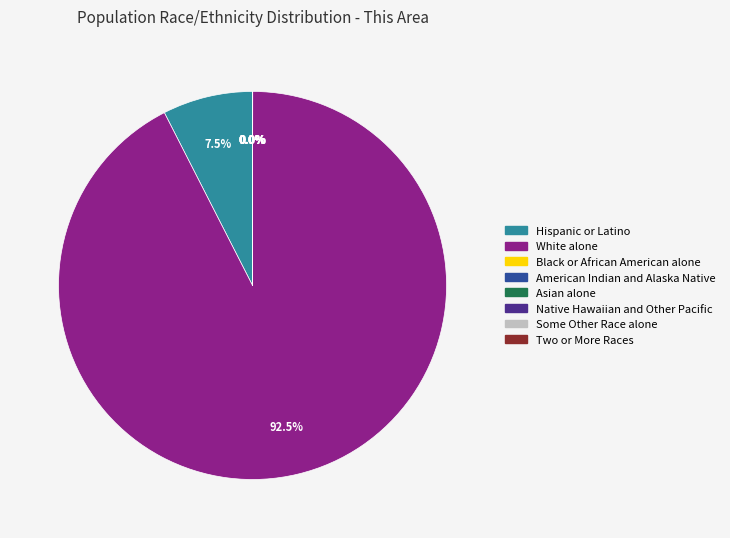

Is there a majority slice in this chart?

Yes